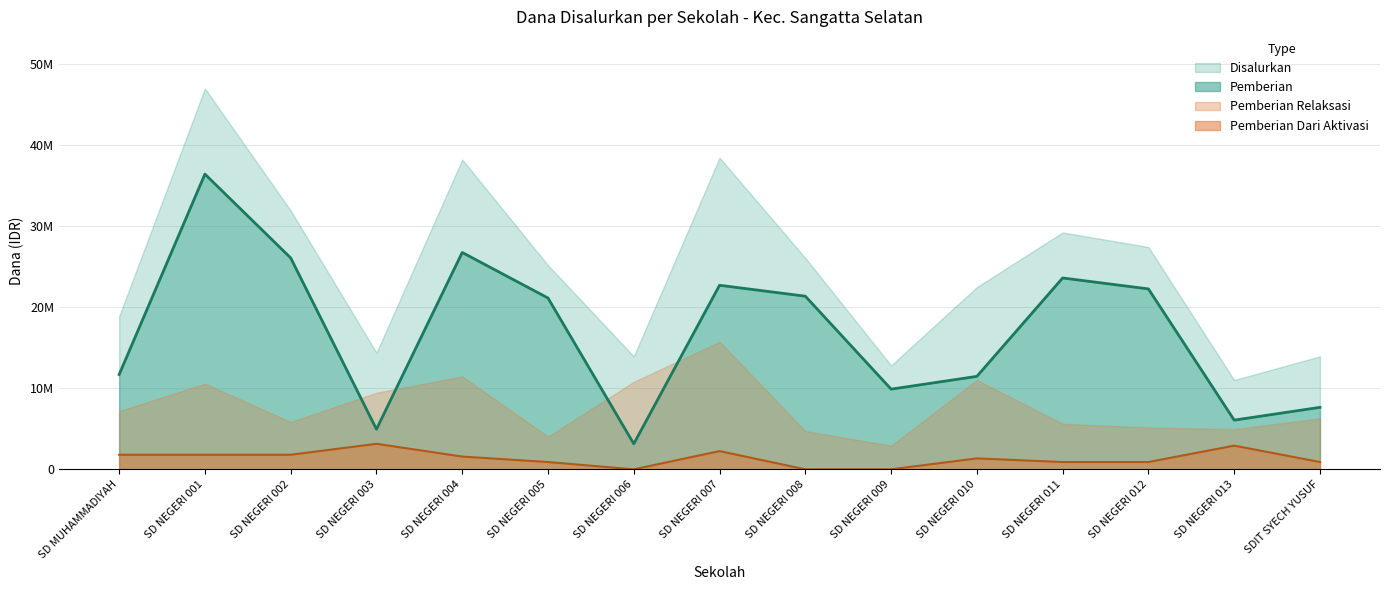

Which category has the lowest value across all series?

SD NEGERI 006